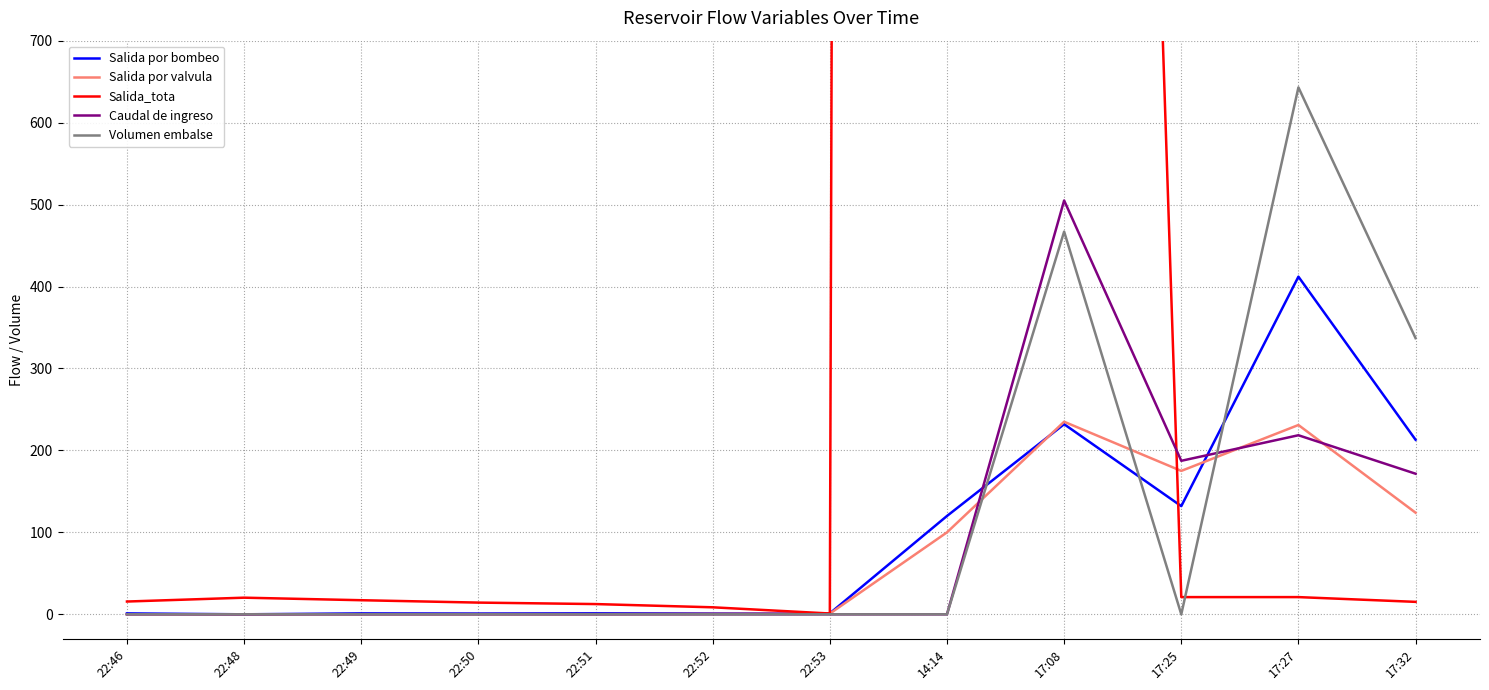

Which series changed the most between 17:27 and 17:32?

Volumen embalse